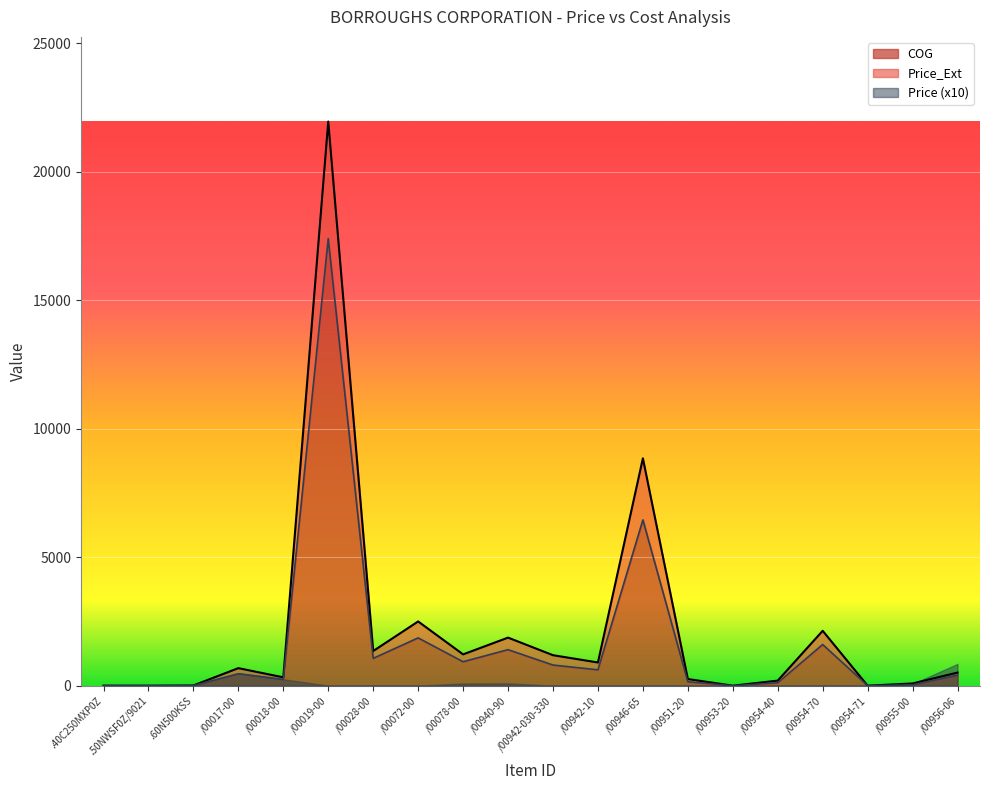

True or false: COG and Price_Ext cross at least once.

False